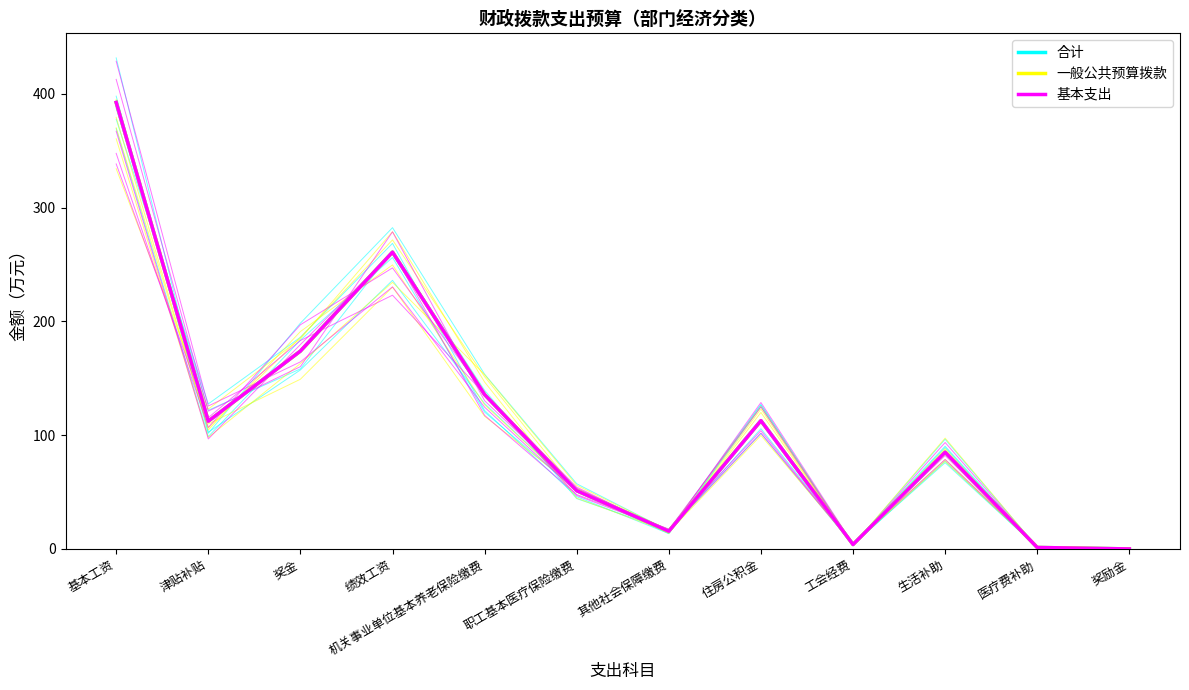

Rank the series by their maximum value, from lowest to highest.

合计, 一般公共预算拨款, 基本支出